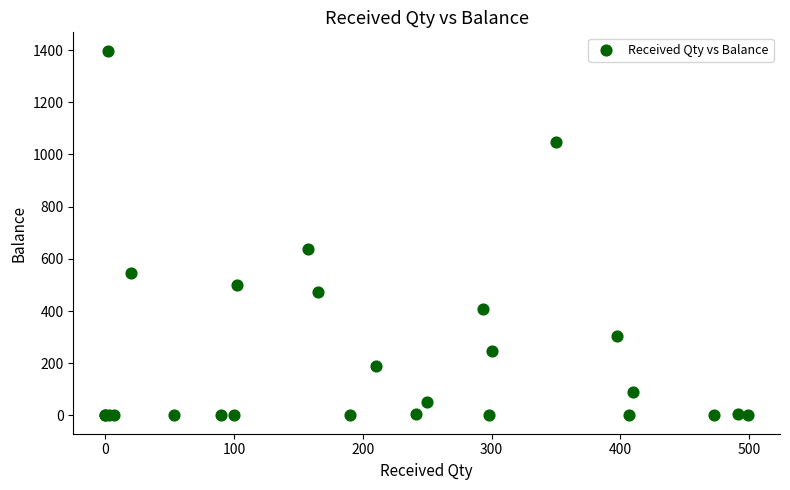

What Y value in the scatter plot is closest to 699?

638